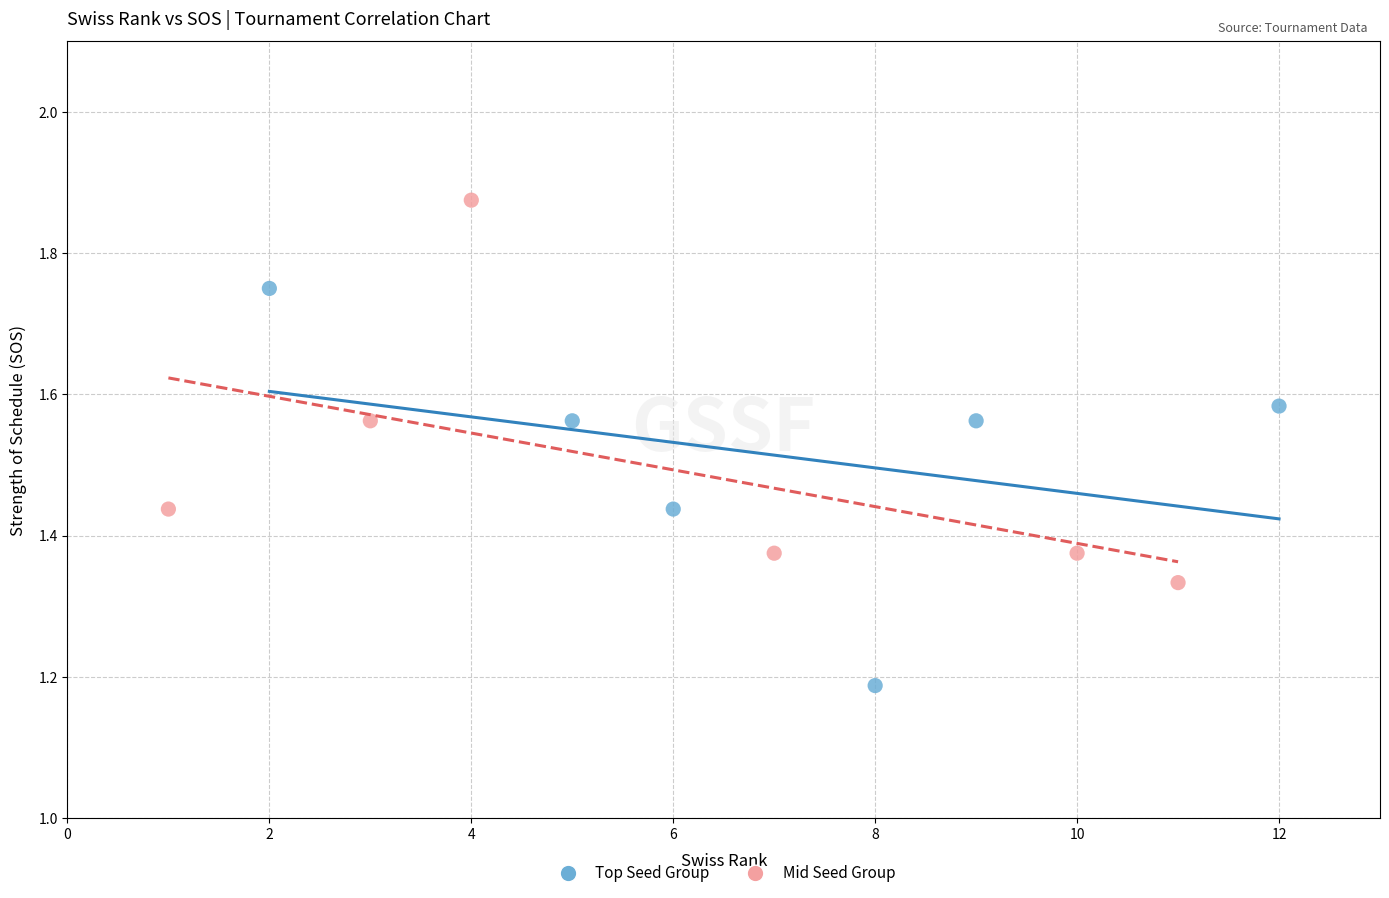

Which series contains the highest Y value?

Mid Seed Group